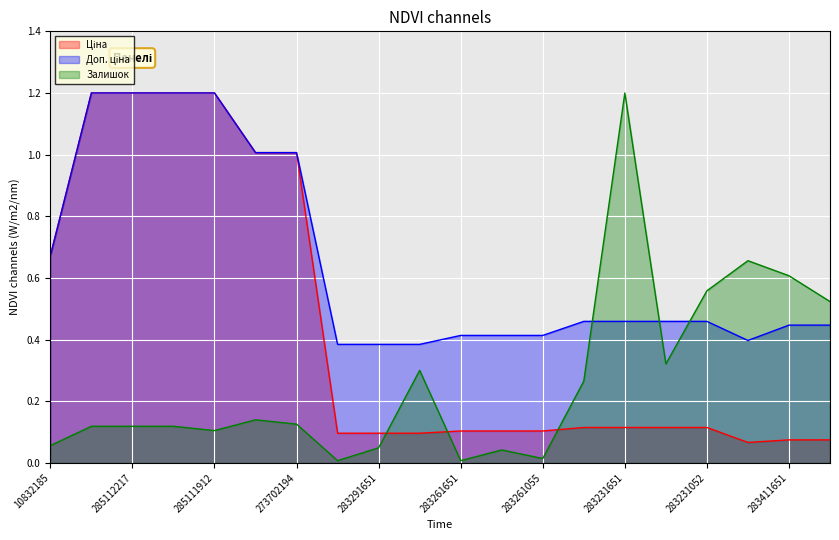

At how many categories does at least one series exceed 0?

20